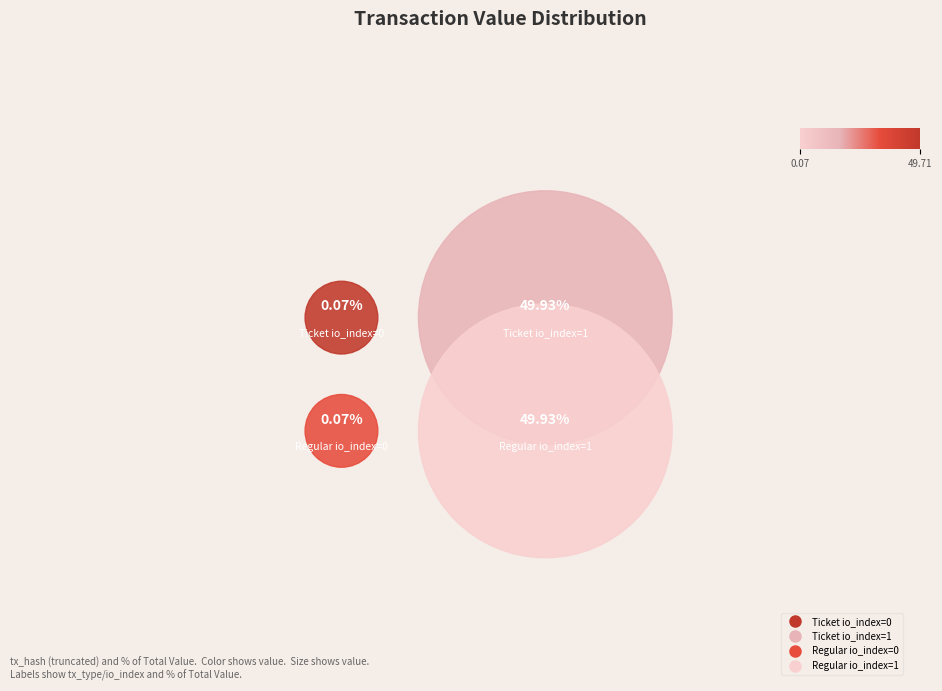

Rank the categories by value from lowest to highest.

Ticket io_index=0, Regular io_index=0, Ticket io_index=1, Regular io_index=1